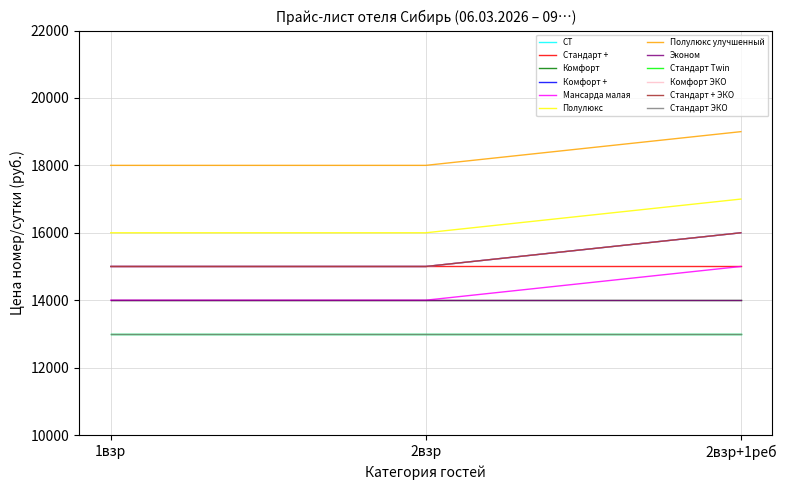

Is it true that Полулюкс улучшенный equals 5976 at 1взр?

False